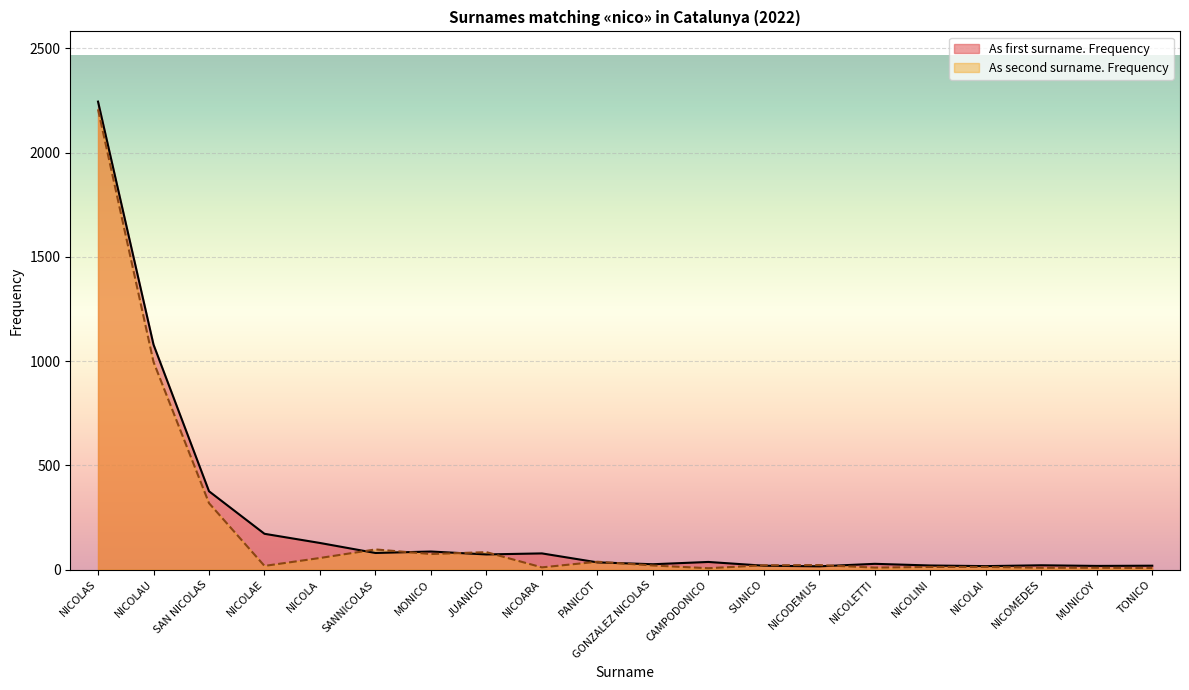

True or false: As second surname. Frequency has more than 1 points higher than both neighbors.

True